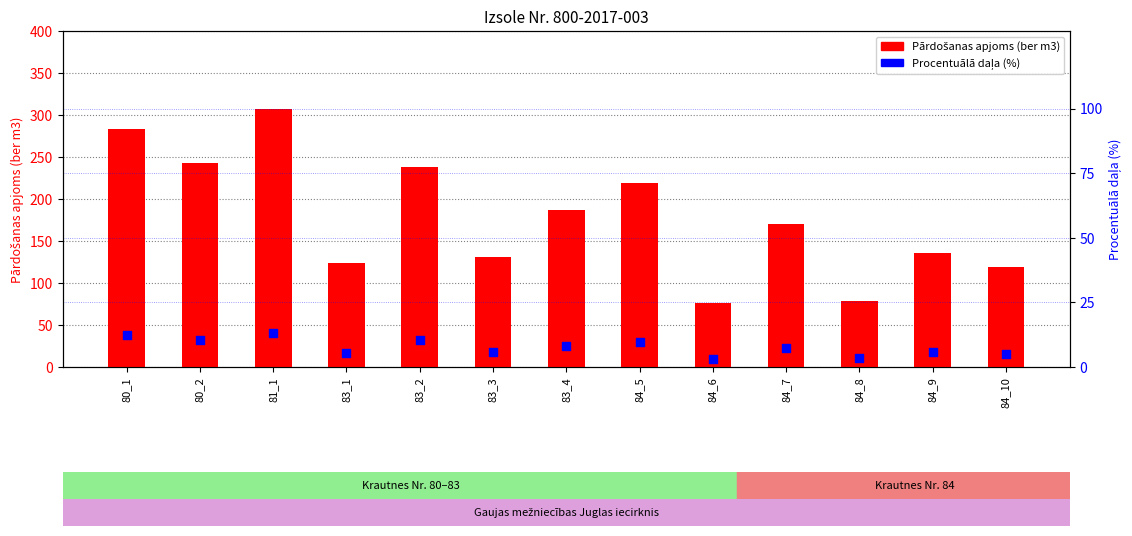

Which series contains the highest Y value?

Pārdošanas apjoms (ber m3)